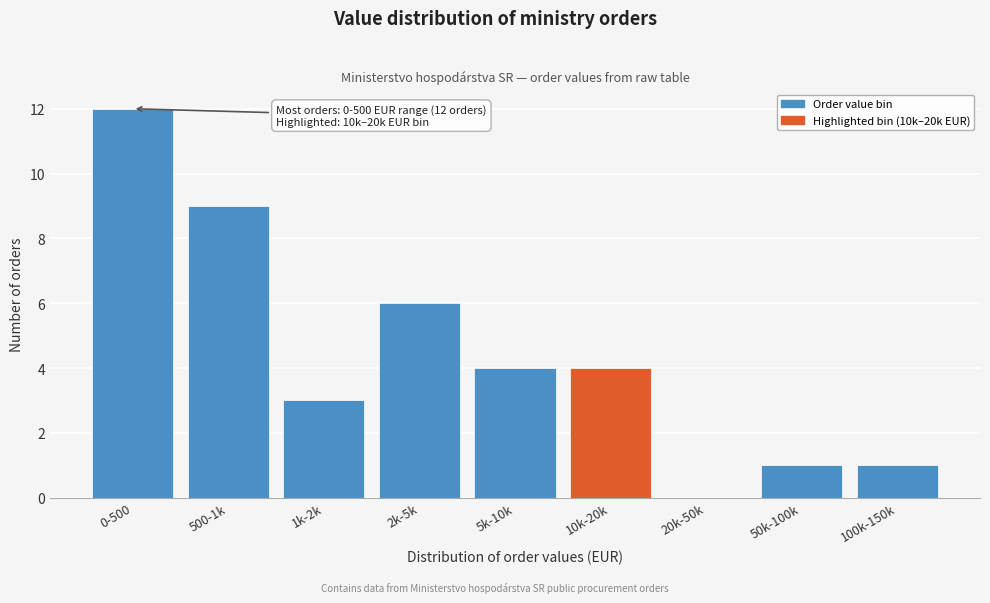

Reading left to right, extract all data points from this chart.

0-500=12	500-1k=9	1k-2k=3	2k-5k=6	5k-10k=4	10k-20k=4	20k-50k=0	50k-100k=1	100k-150k=1